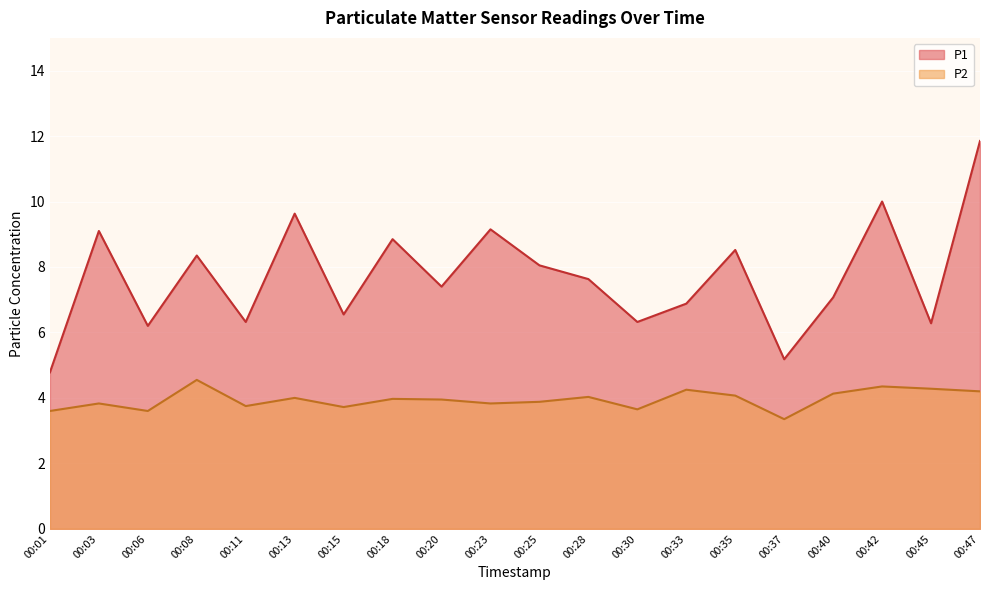

Reading left to right, list all the values displayed in this chart.

P1: 00:01=4.8	00:03=9.1	00:06=6.2	00:08=8.3	00:11=6.3	00:13=9.6	00:15=6.5	00:18=8.8	00:20=7.4	00:23=9.2	00:25=8.1	00:28=7.6	00:30=6.3	00:33=6.9	00:35=8.5	00:37=5.2	00:40=7.1	00:42=10.0	00:45=6.3	00:47=11.8
P2: 00:01=3.6	00:03=3.8	00:06=3.6	00:08=4.5	00:11=3.8	00:13=4.0	00:15=3.7	00:18=4.0	00:20=4.0	00:23=3.8	00:25=3.9	00:28=4.0	00:30=3.6	00:33=4.2	00:35=4.1	00:37=3.4	00:40=4.1	00:42=4.3	00:45=4.3	00:47=4.2